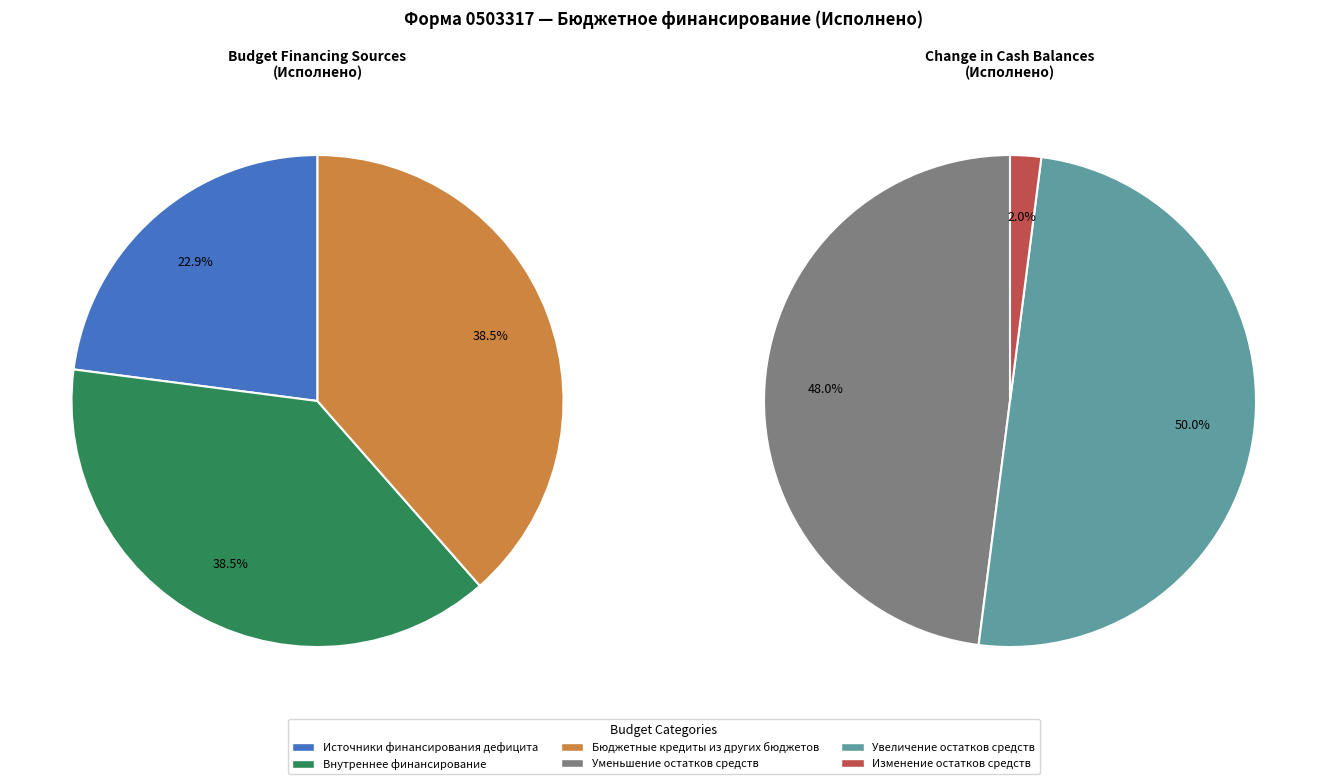

Which has a higher value, Источники финансирования дефицита бюджета or увеличение остатков средств, всего?

увеличение остатков средств, всего